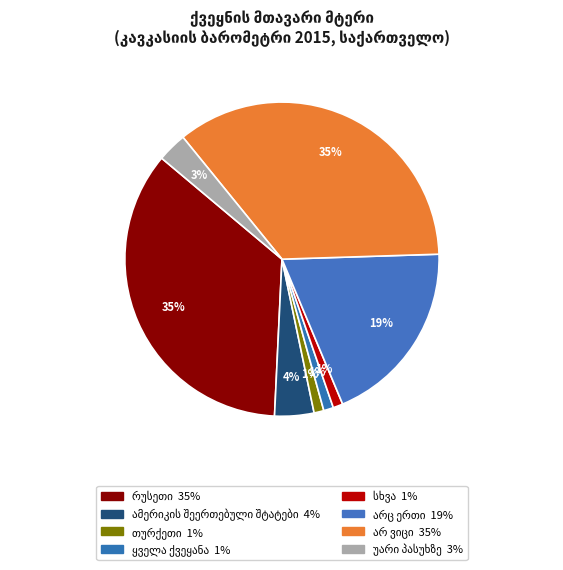

What is the change in value from არც ერთი to უარი პასუხზე?

-16